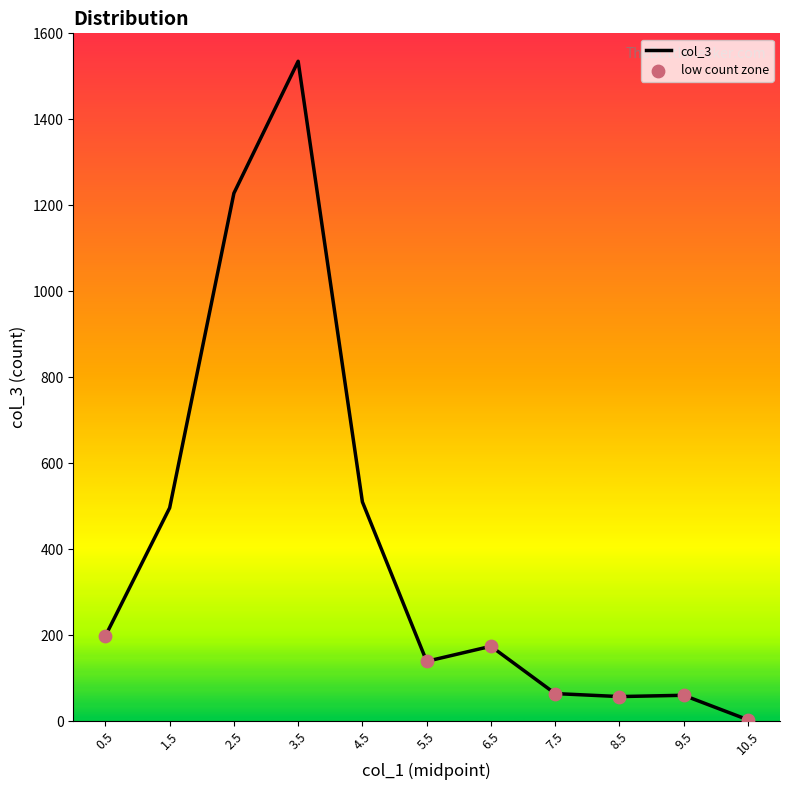

Approximately how many times larger is the value at 5.5 compared to 2.5?

0.1